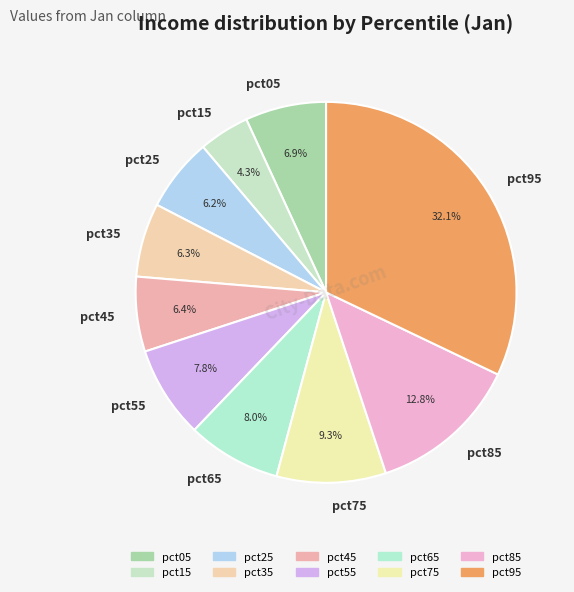

How many segments does this pie chart have?

10